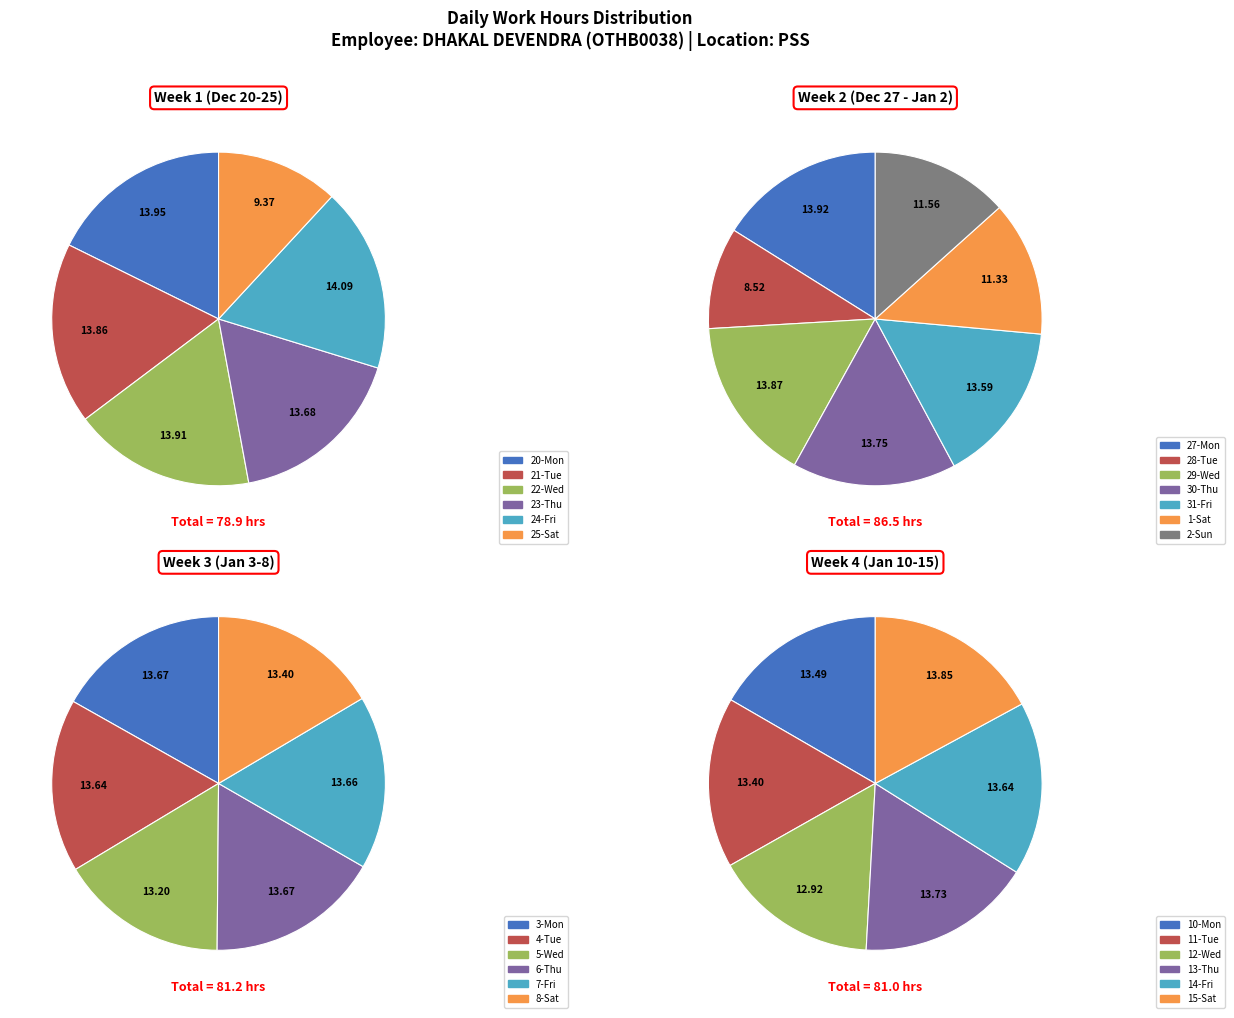

Is the sum of 6-Thu and 28-Tue greater than half?

No